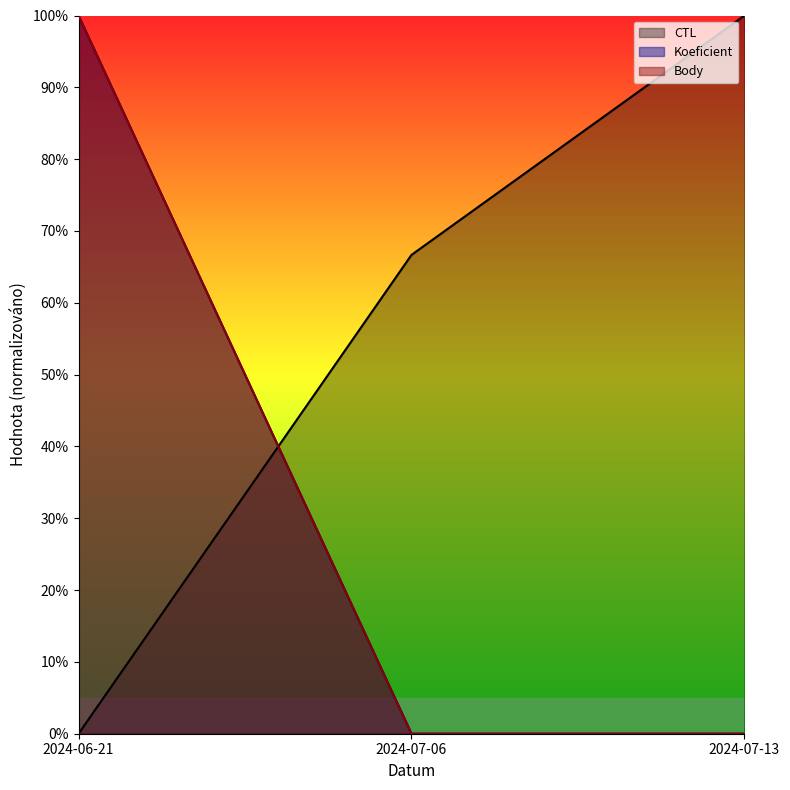

Reading left to right, extract all data points from this chart.

CTL: 0.0	66.7	100.0
Koeficient: 100.0	0.0	0.0
Body: 100.0	0.0	0.0